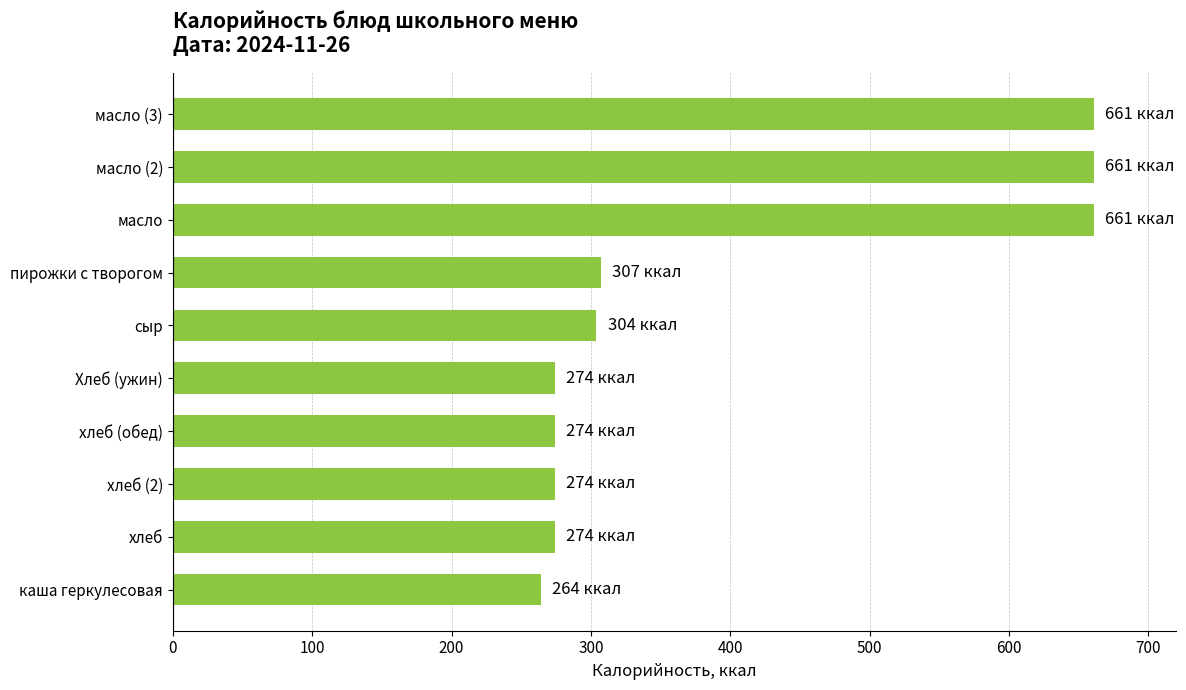

Approximately how many times larger is the value at масло (3) compared to хлеб?

2.4